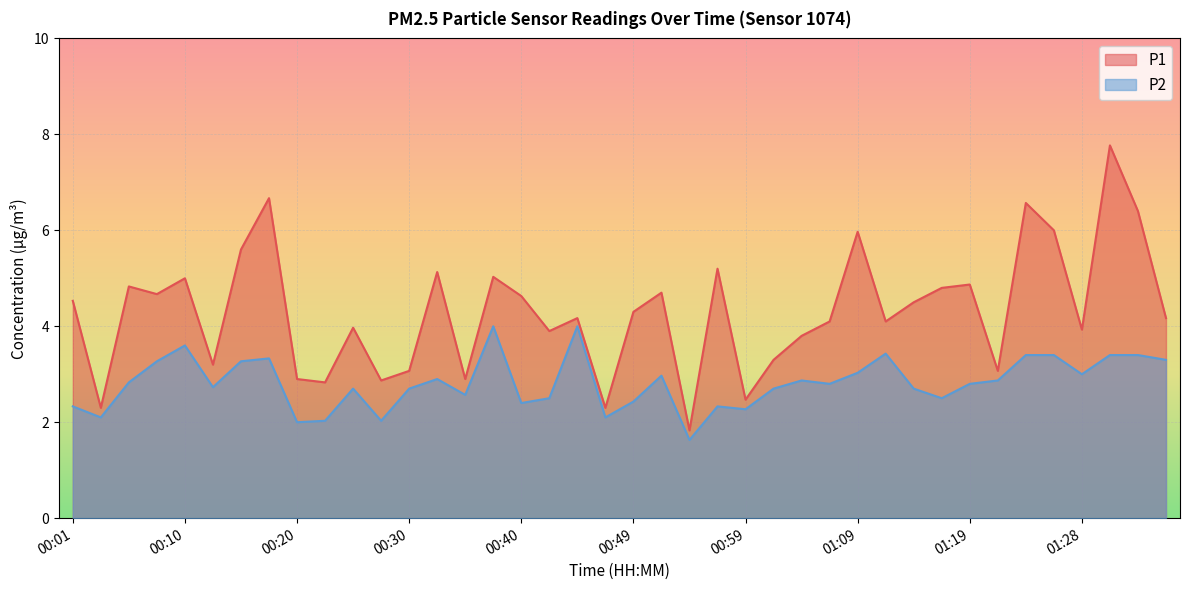

At which label is P2 closest to 2?

00:20